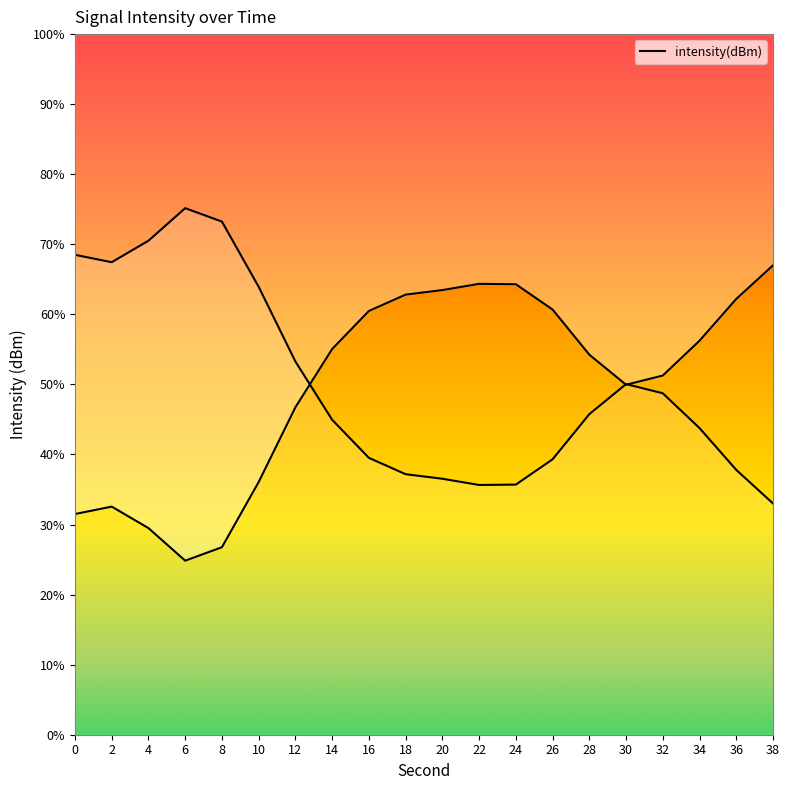

What is the difference between the maximum and minimum values?

42.1